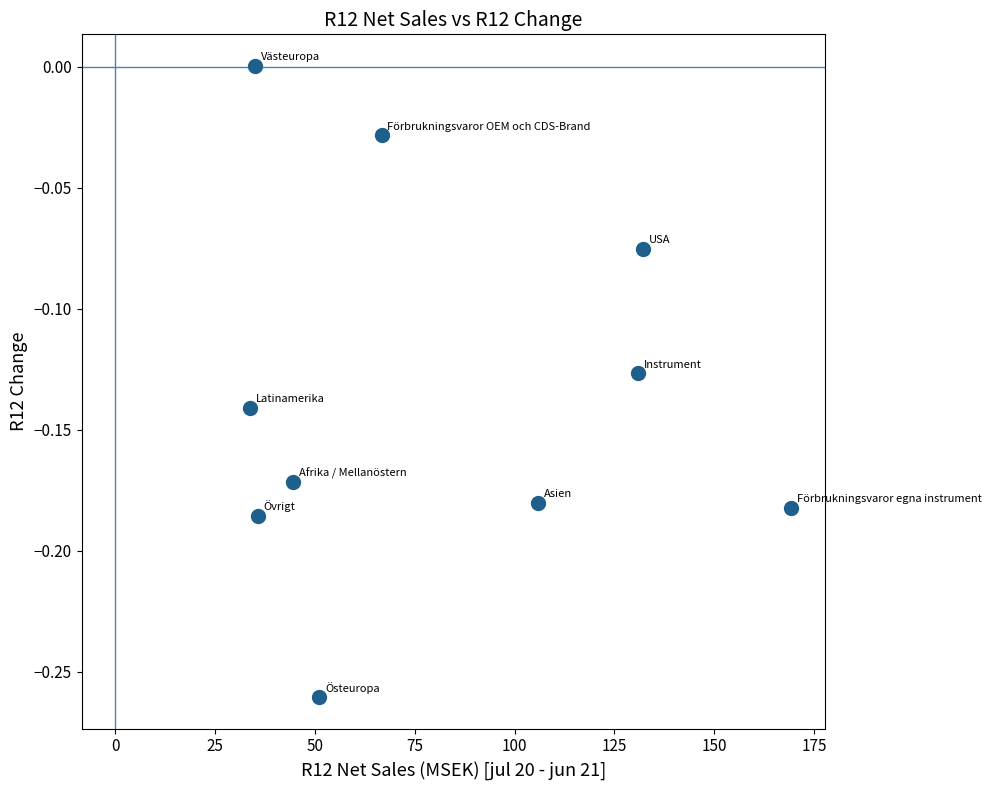

What is the range of Y values (max minus min)?

0.3